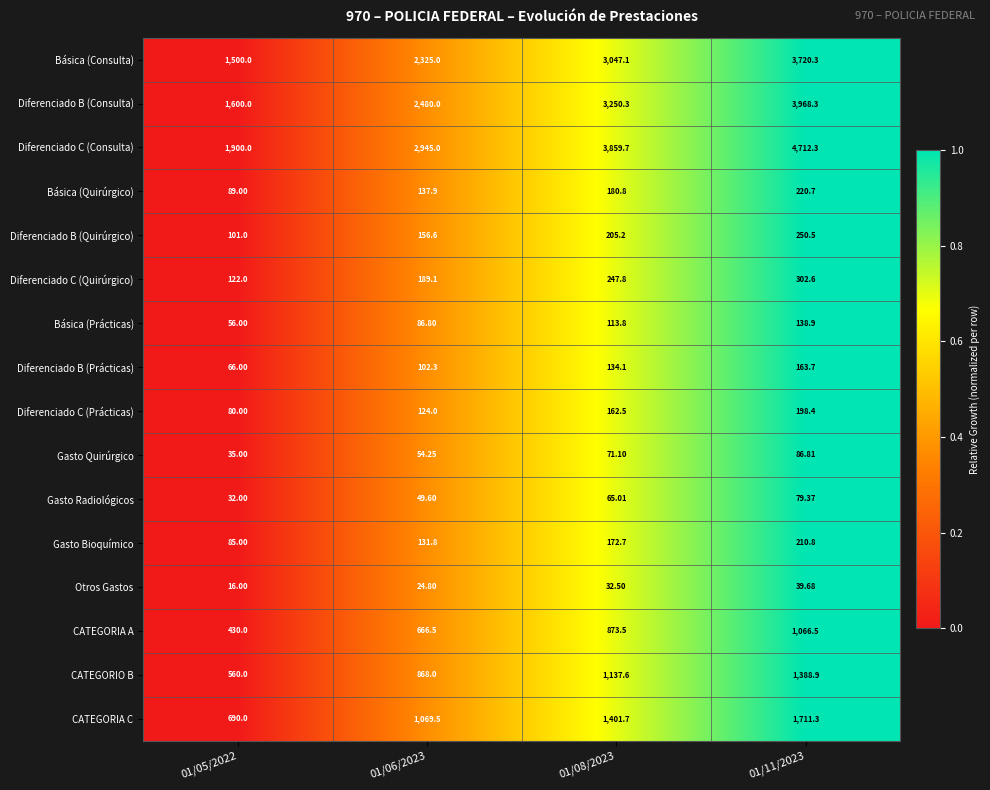

Rank the series by their maximum value, from lowest to highest.

Otros Gastos, Gasto Radiológicos, Gasto Quirúrgico, Básica (Prácticas), Diferenciado B (Prácticas), Diferenciado C (Prácticas), Gasto Bioquímico, Básica (Quirúrgico), Diferenciado B (Quirúrgico), Diferenciado C (Quirúrgico), CATEGORIA A, CATEGORIO B, CATEGORIA C, Básica (Consulta), Diferenciado B (Consulta), Diferenciado C (Consulta)